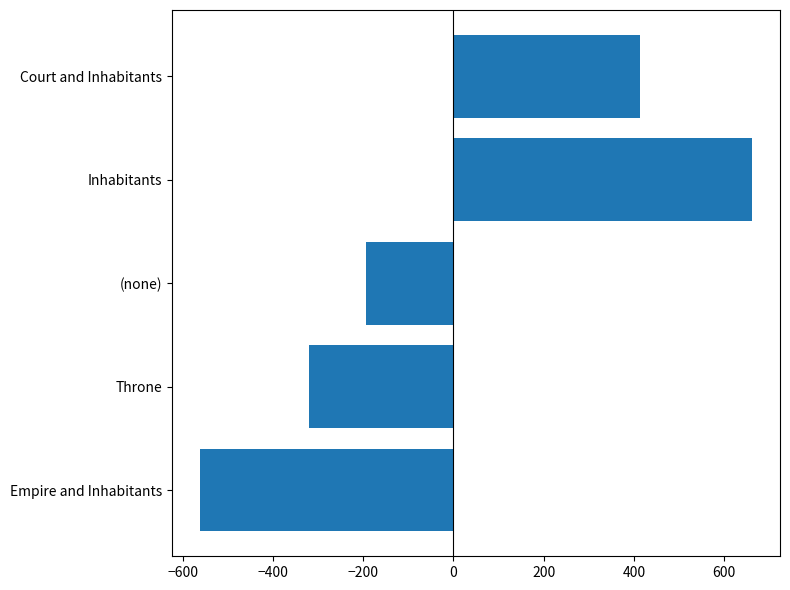

List the labels in order of value, largest first.

Inhabitants, Court and Inhabitants, (none), Throne, Empire and Inhabitants